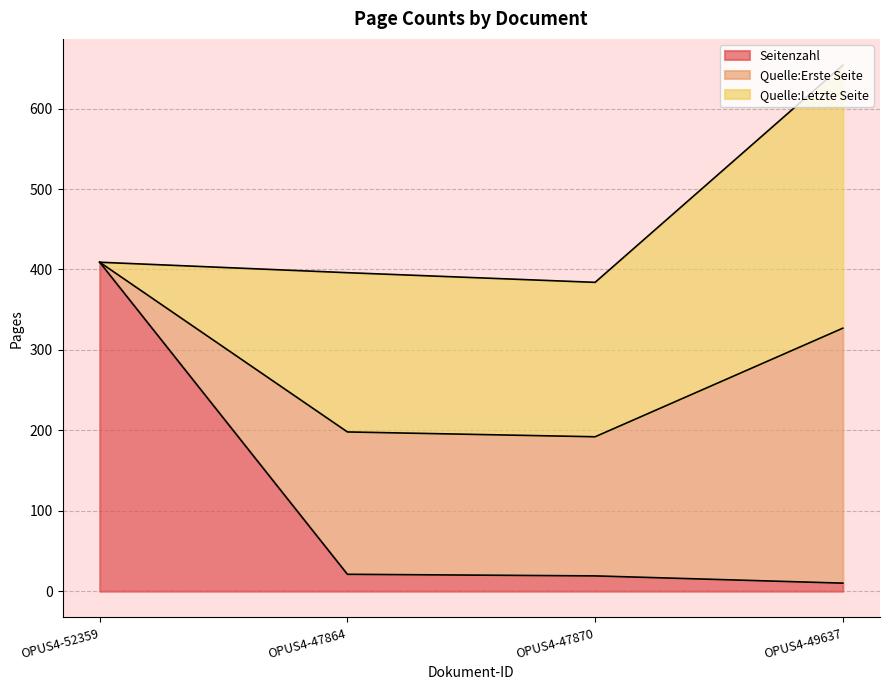

At how many categories does at least one series exceed 305?

2